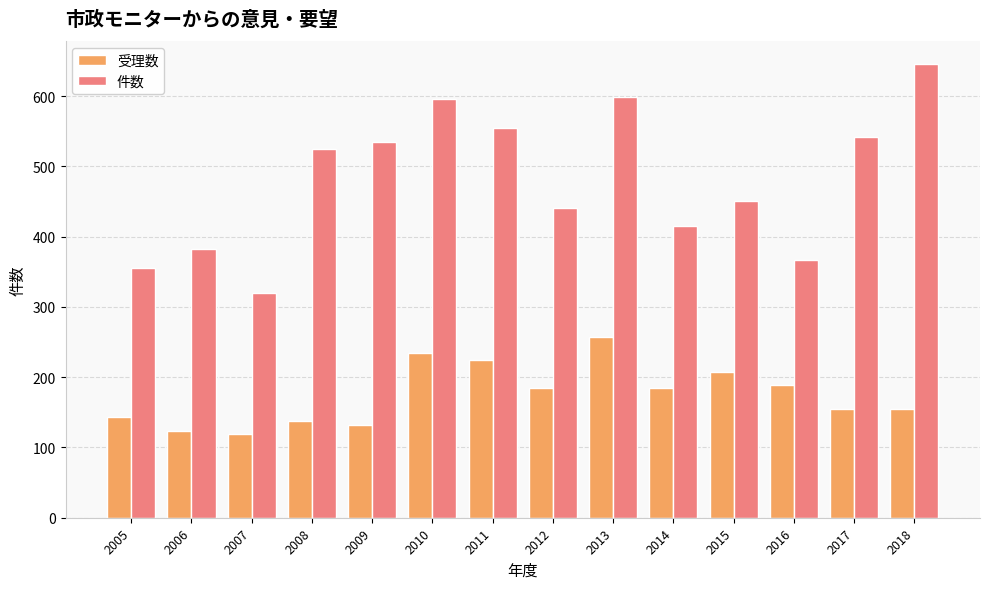

List the series in order of their peak value, lowest first.

受理数, 件数